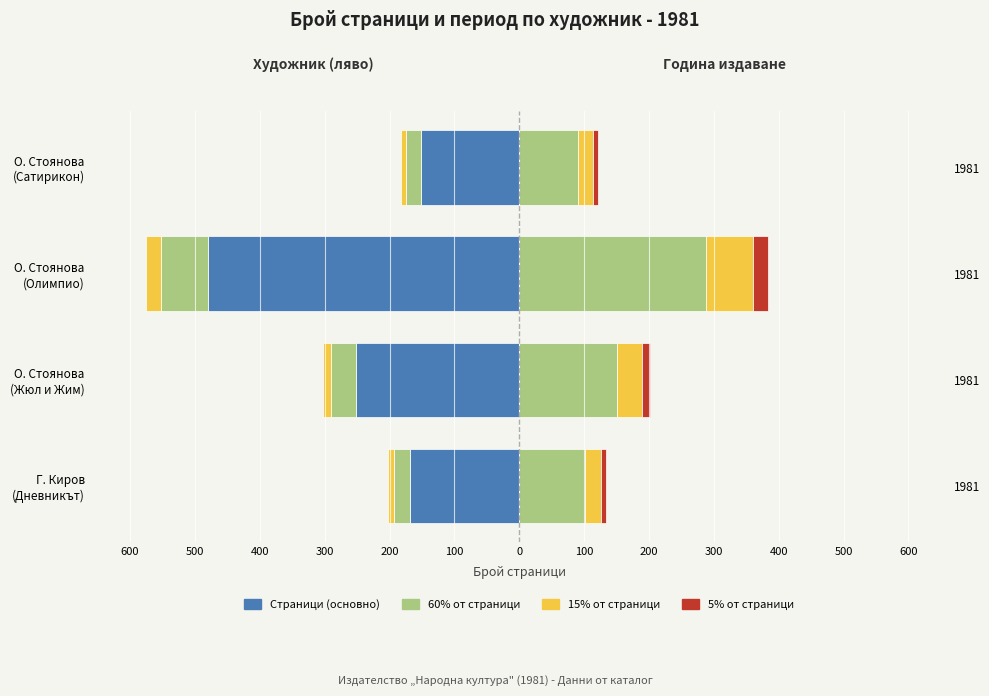

Count the number of categories in the chart.

4